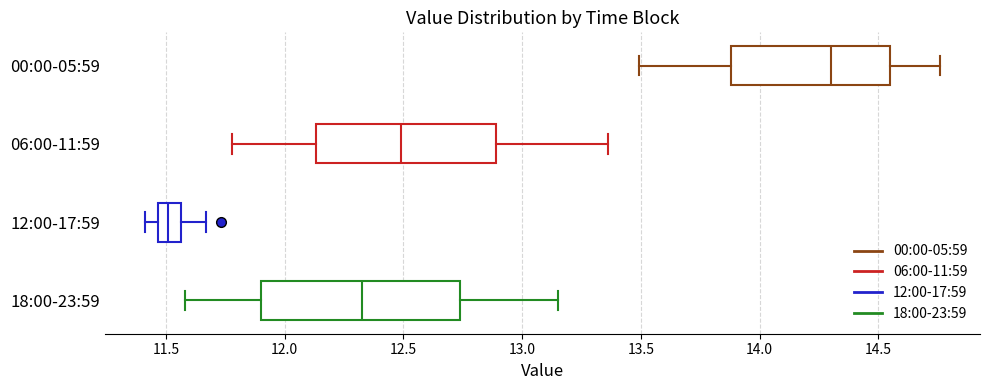

Which box is the widest, from its left edge to its right edge?

18:00-23:59